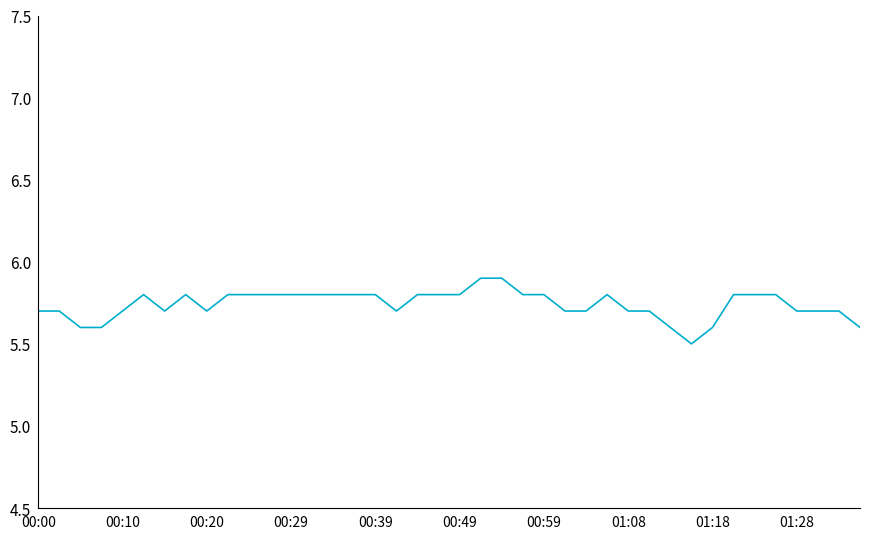

What is the maximum value shown in the chart?

5.9